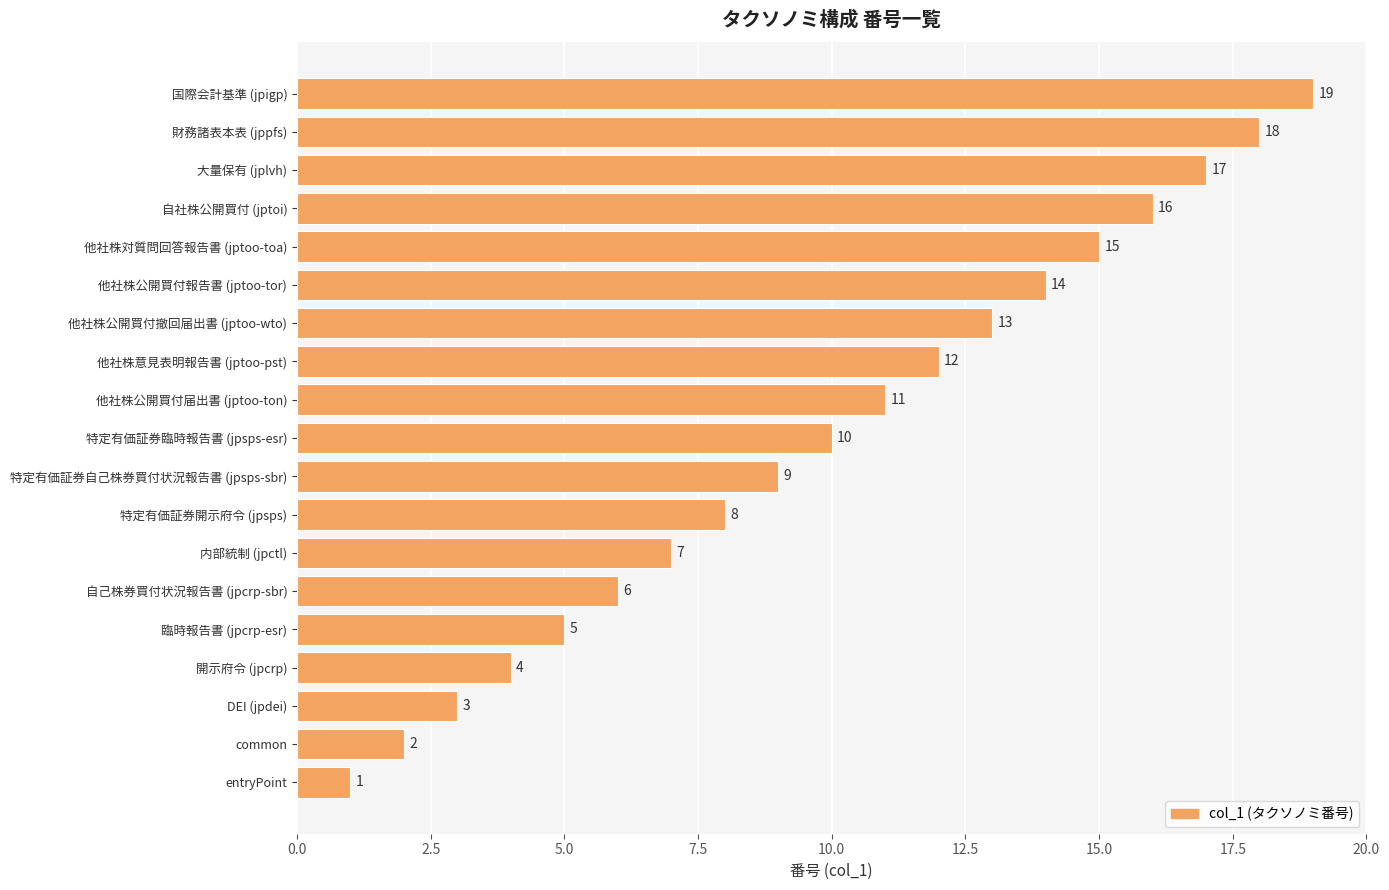

Between 特定有価証券臨時報告書 (jpsps-esr) and 開示府令 (jpcrp), which is larger?

特定有価証券臨時報告書 (jpsps-esr)